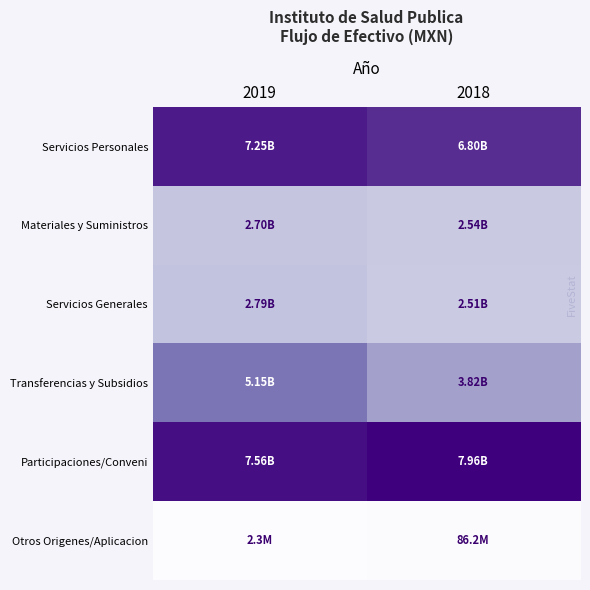

At how many categories does at least one series exceed 1867917287?

2